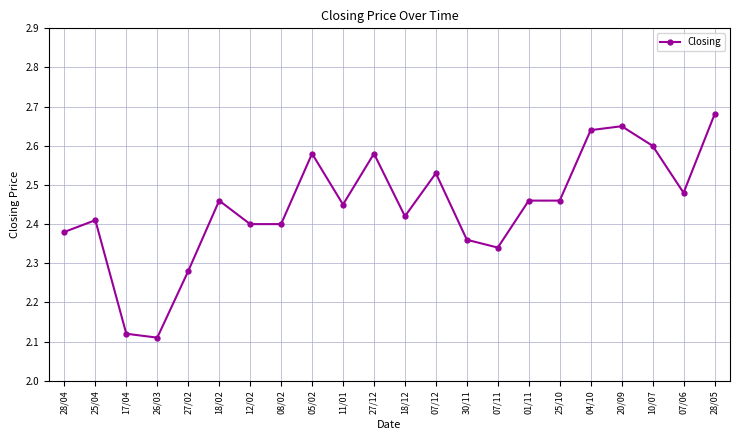

The value at 10/07 is 2.6. True or false?

True